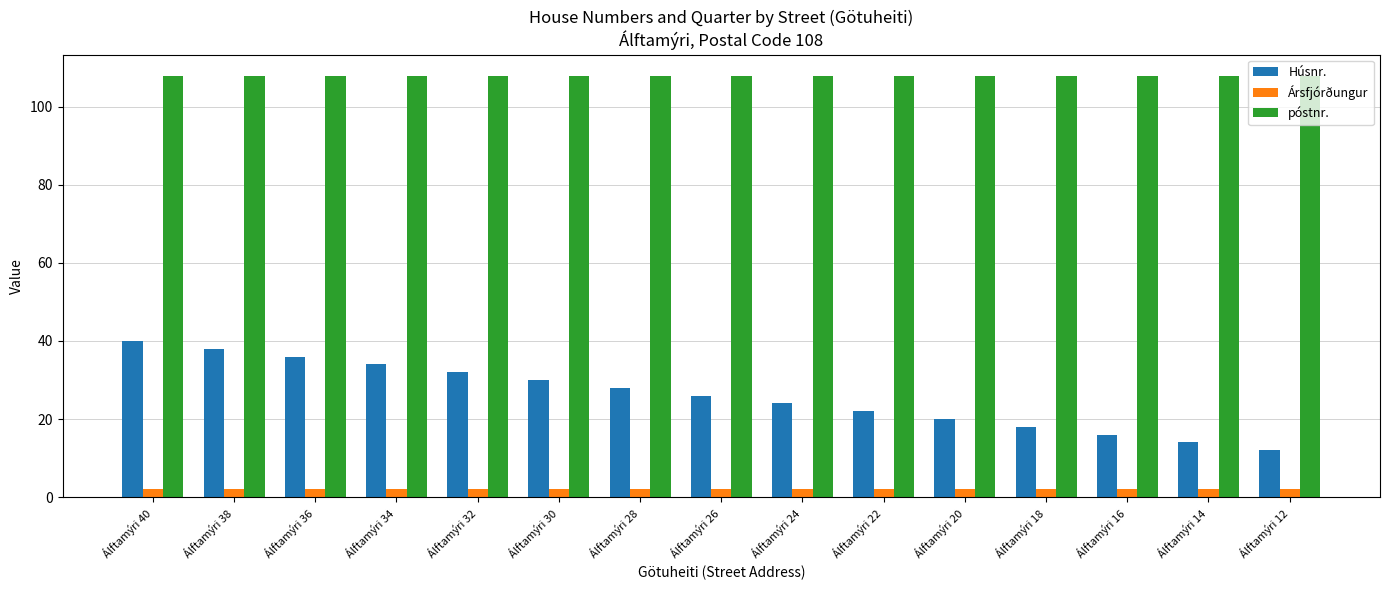

Rank the series by their maximum value, from highest to lowest.

póstnr., Húsnr., Ársfjórðungur